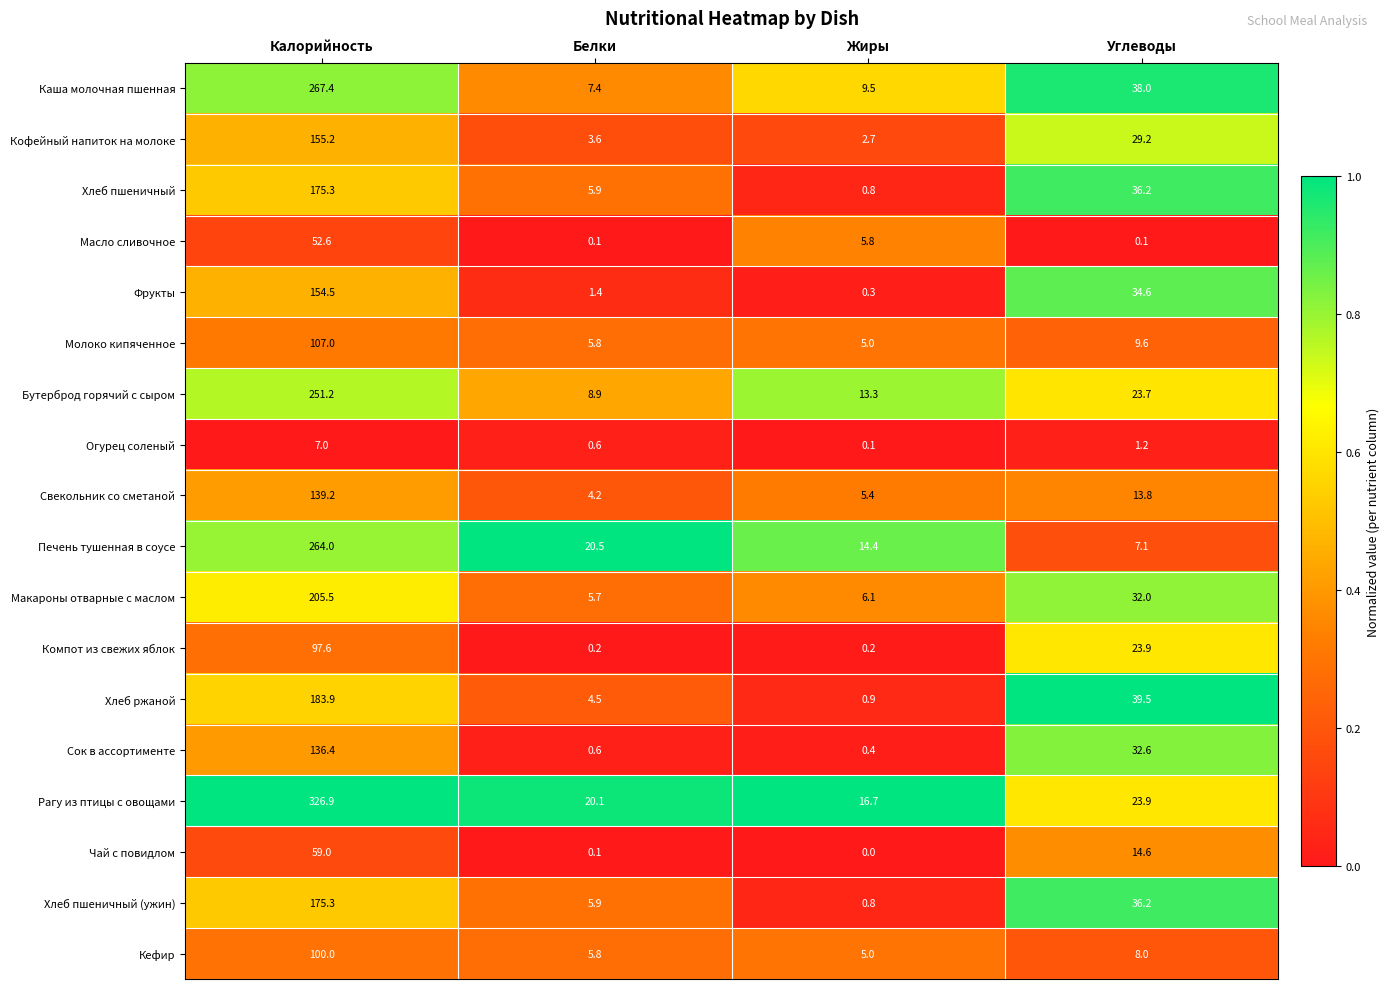

How many values in the Хлеб пшеничный (ужин) series exceed 36?

2